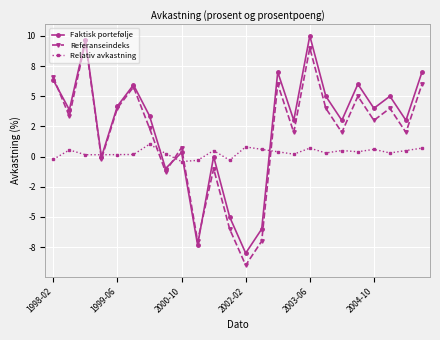

Is this an area chart (filled region under the line)?

No